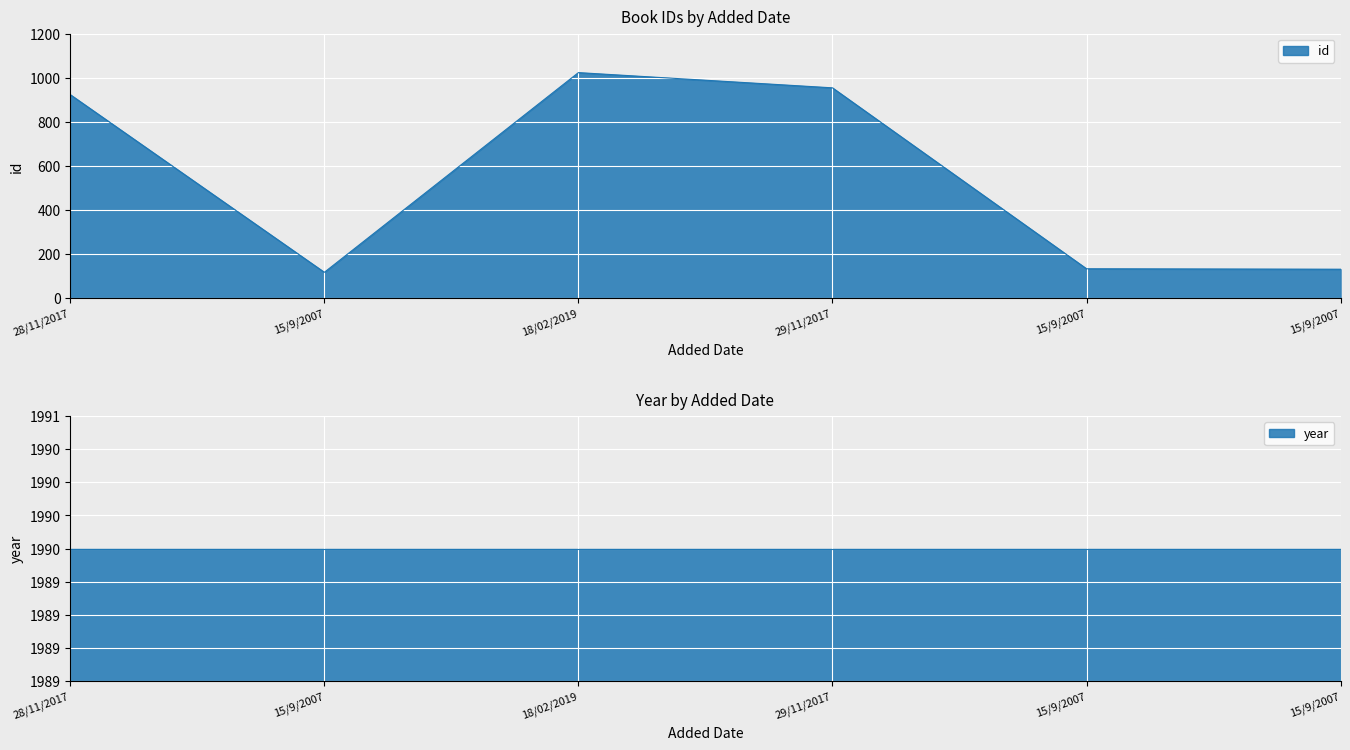

Which has a higher value, 15/9/2007 or 15/9/2007?

15/9/2007